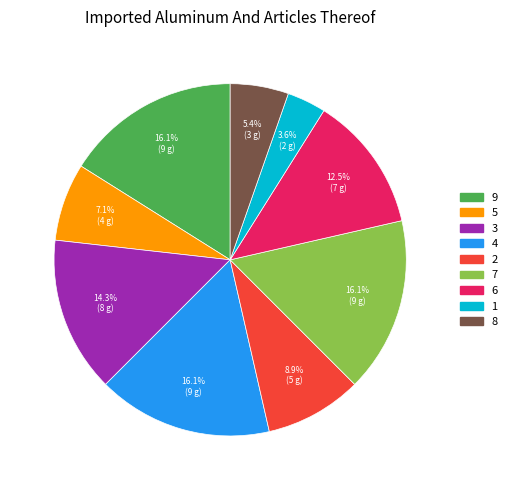

How many slices are in this pie chart?

9